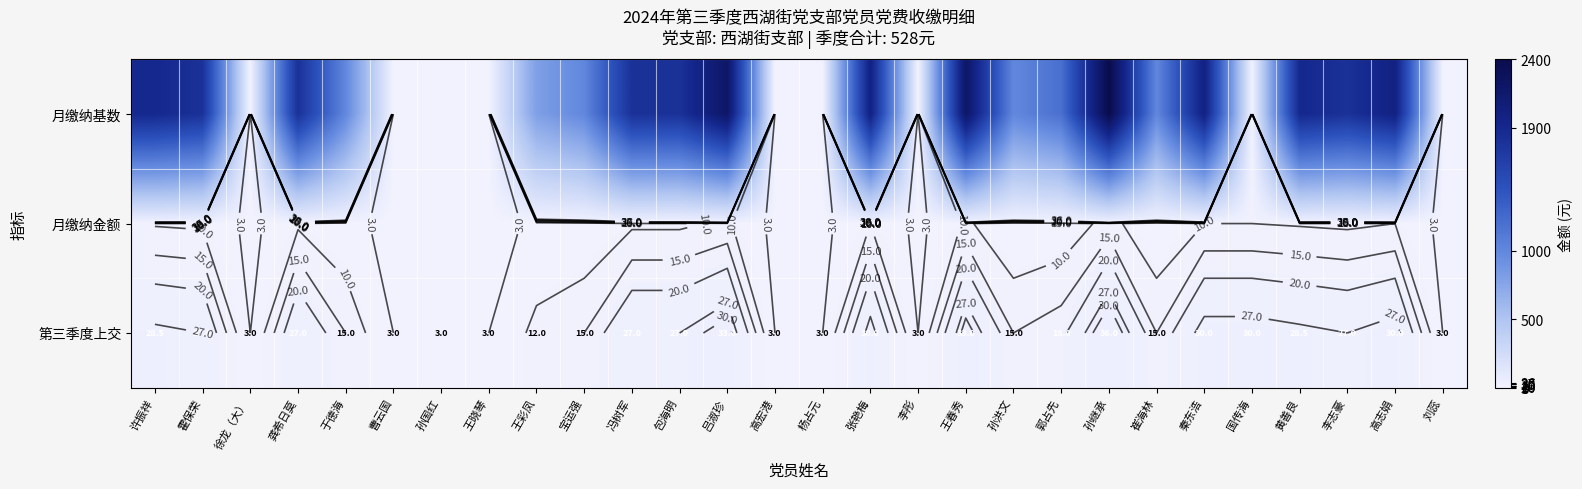

What is the difference between the 月缴纳金额 values at 李志豪 and 许振祥?

0.5